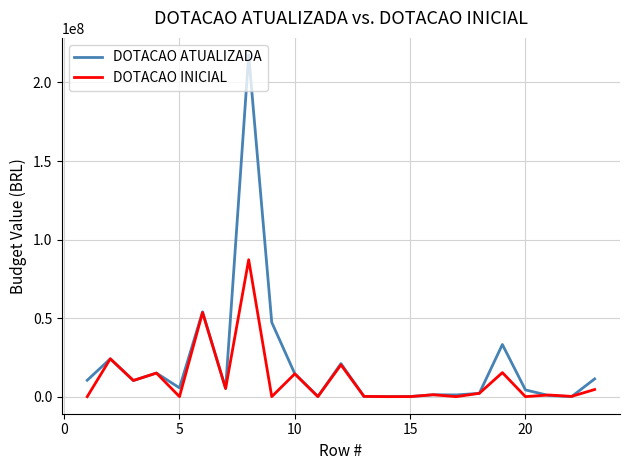

List the series in order of their peak value, highest first.

DOTACAO ATUALIZADA, DOTACAO INICIAL